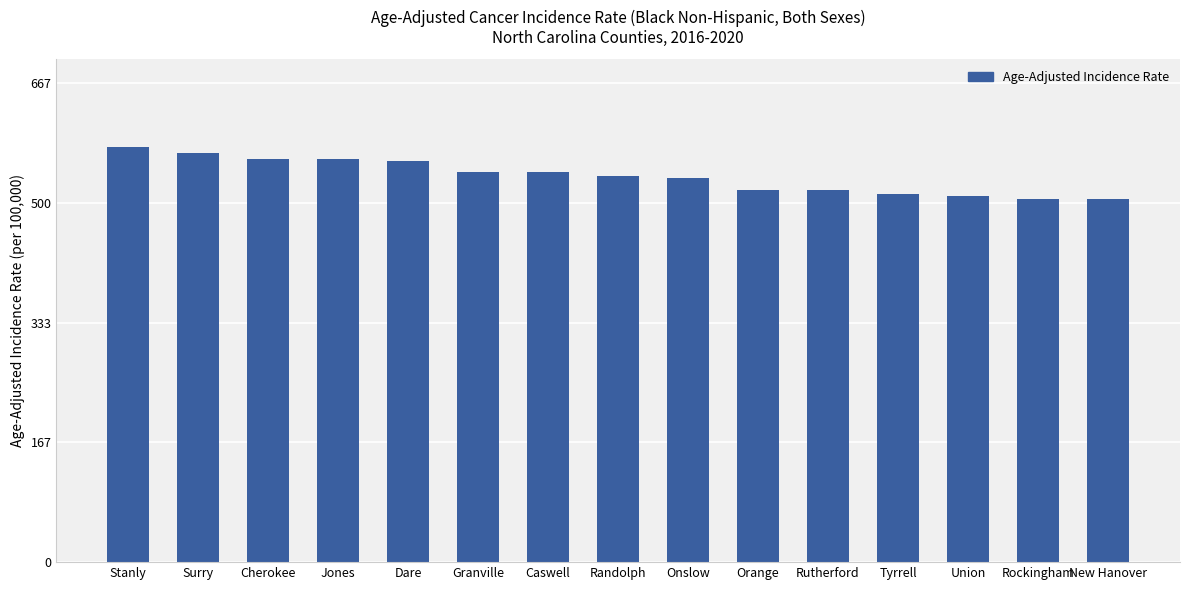

What is the ratio of the value at New Hanover to the value at Union?

1.0